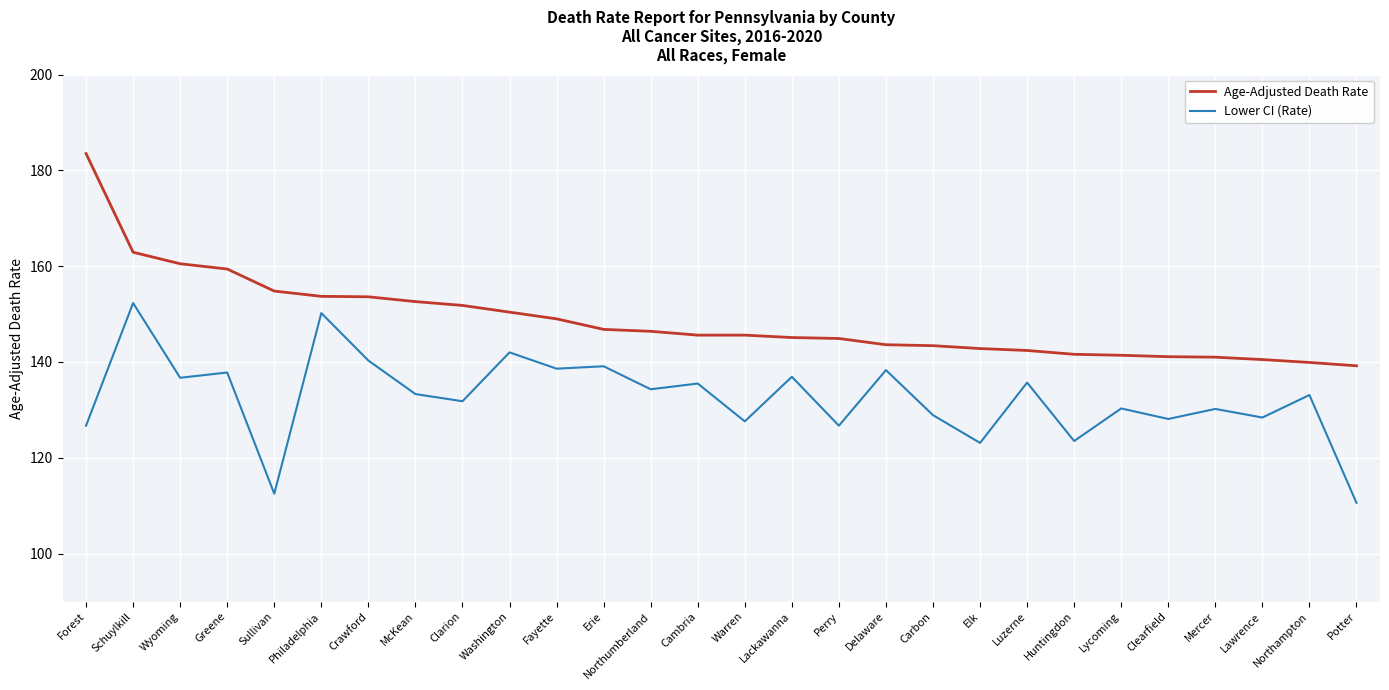

Where is Age-Adjusted Death Rate nearest to the value 161?

Wyoming